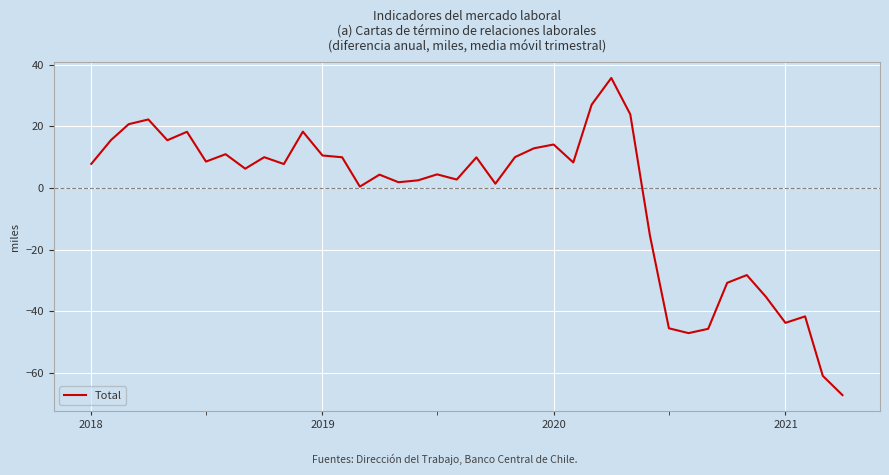

What is the difference between the maximum and minimum values?

102.8